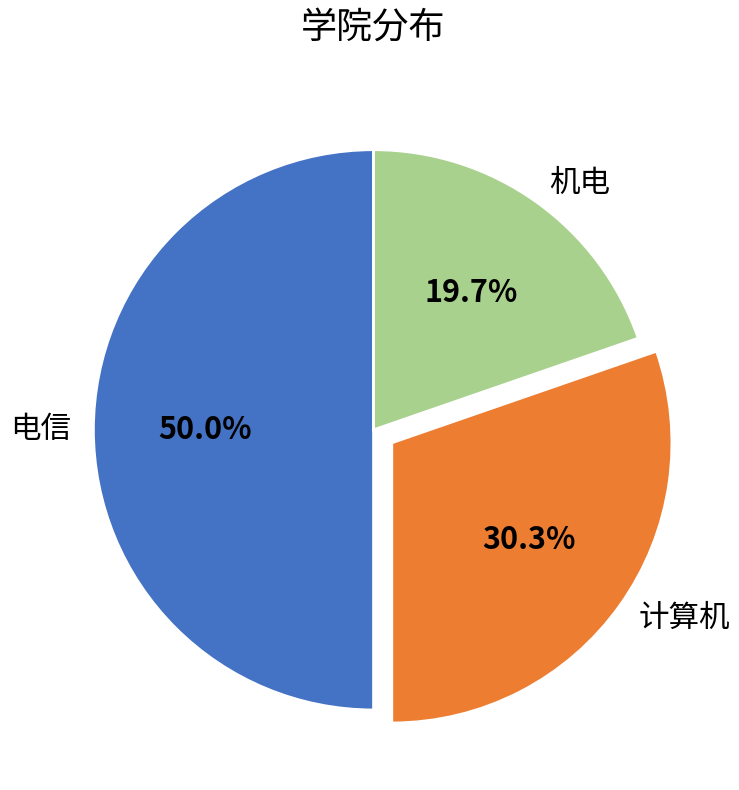

What is the smallest slice in the pie chart?

机电